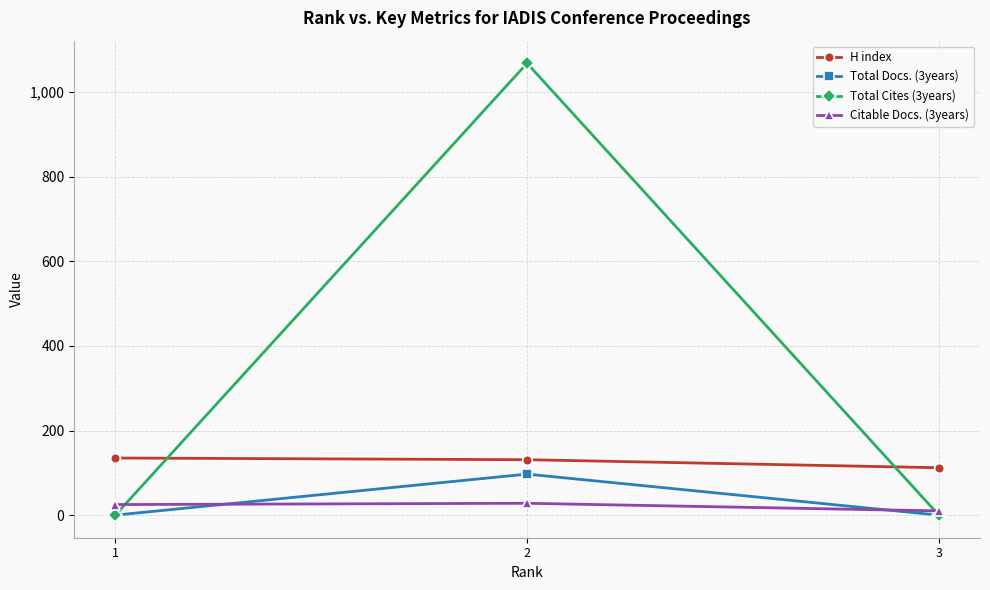

Does the chart display data point markers on the line(s)?

Yes